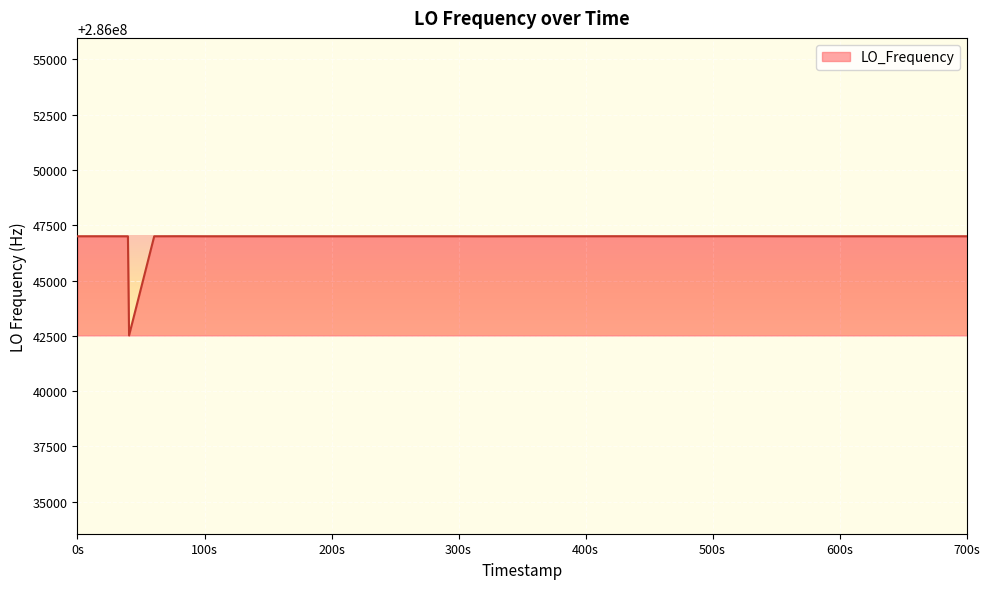

What is the difference between the maximum and minimum values?

4484.4